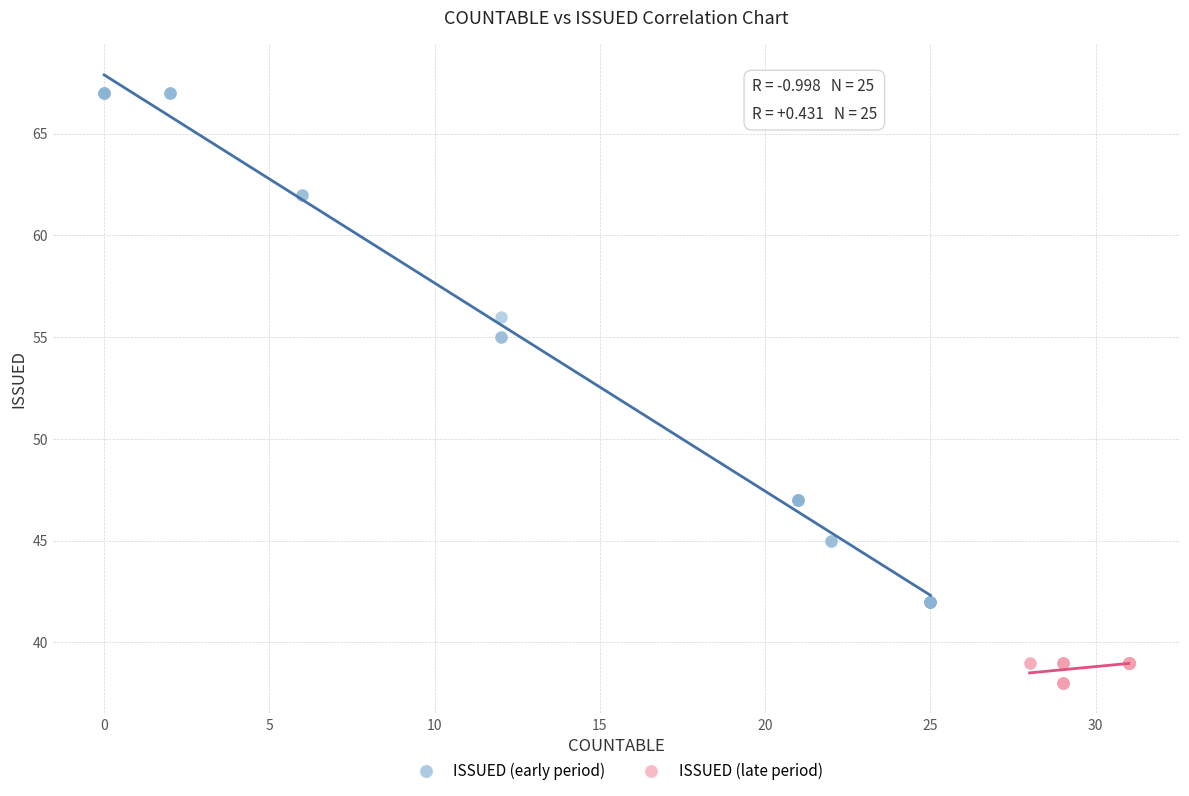

Which series contains the lowest Y value?

ISSUED (late period)